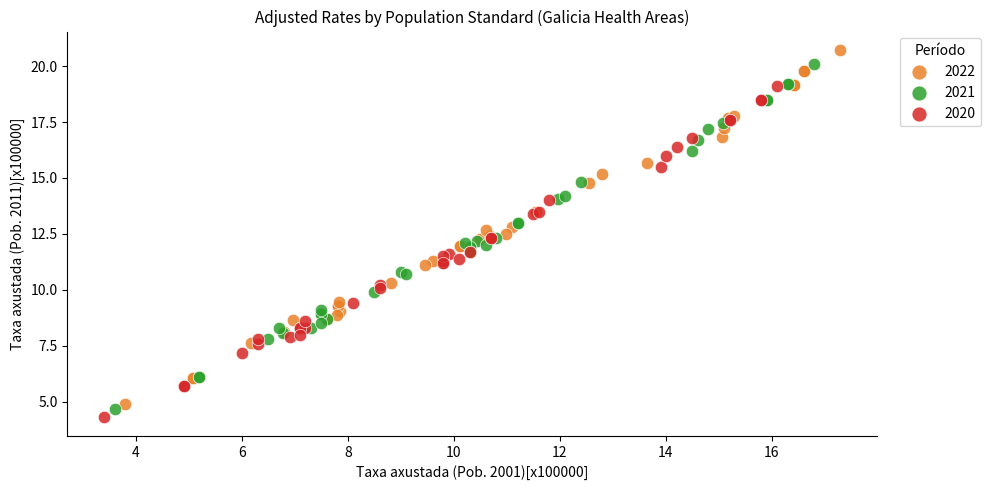

Which series contains the highest Y value?

2022